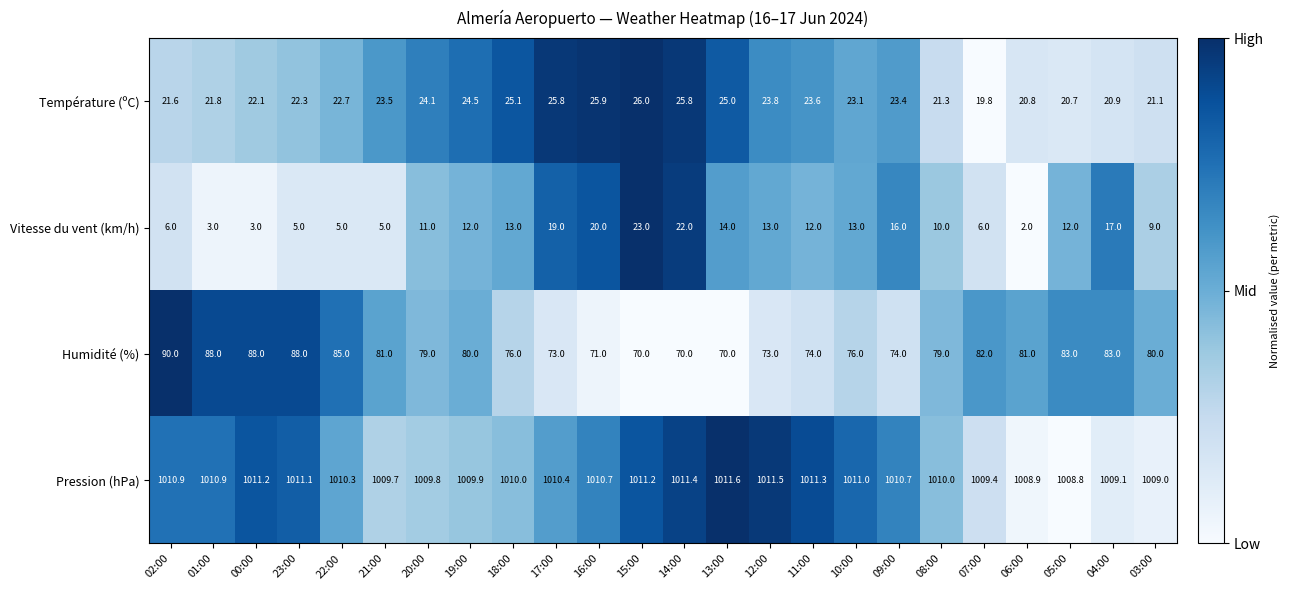

Which series has the largest total across all categories?

Pression (hPa)